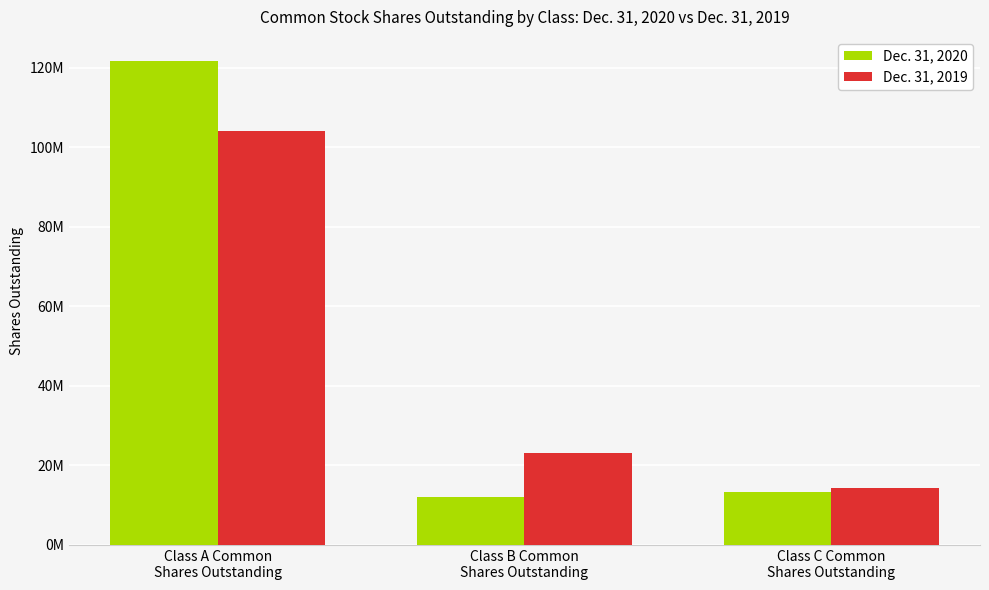

What is the maximum value shown in the chart?

121675561